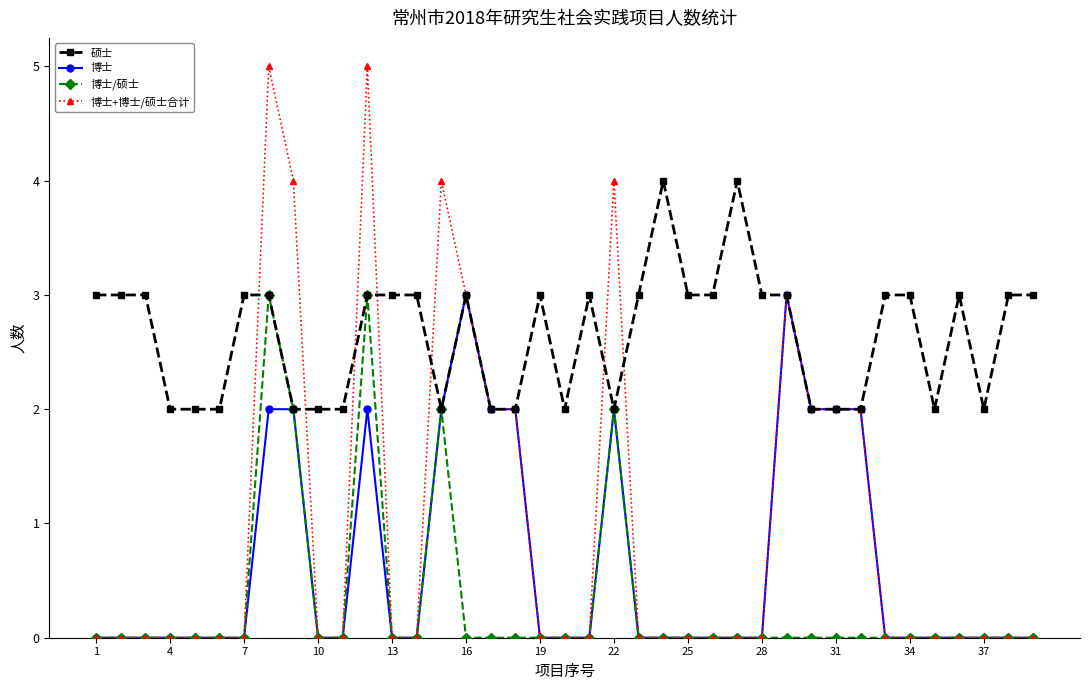

What is the value of the 博士+博士/硕士合计 point at the 17th from the left?

2